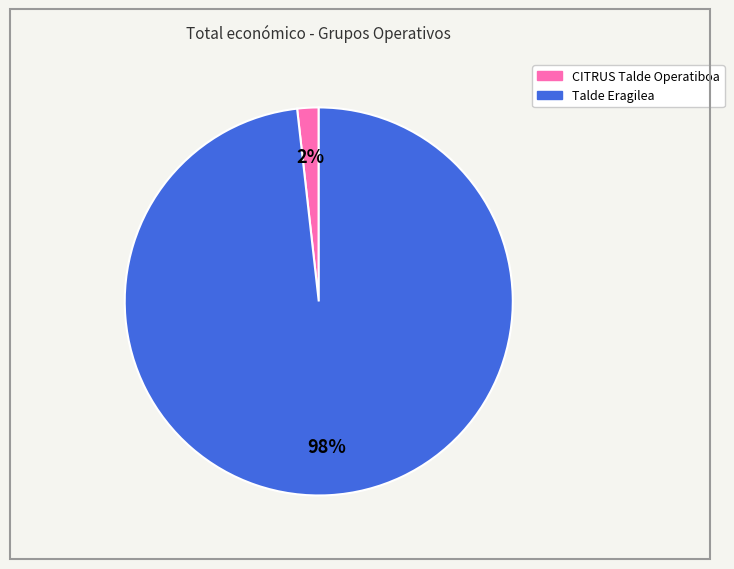

The Talde Eragilea slice represents 91% of the pie. True or false?

False